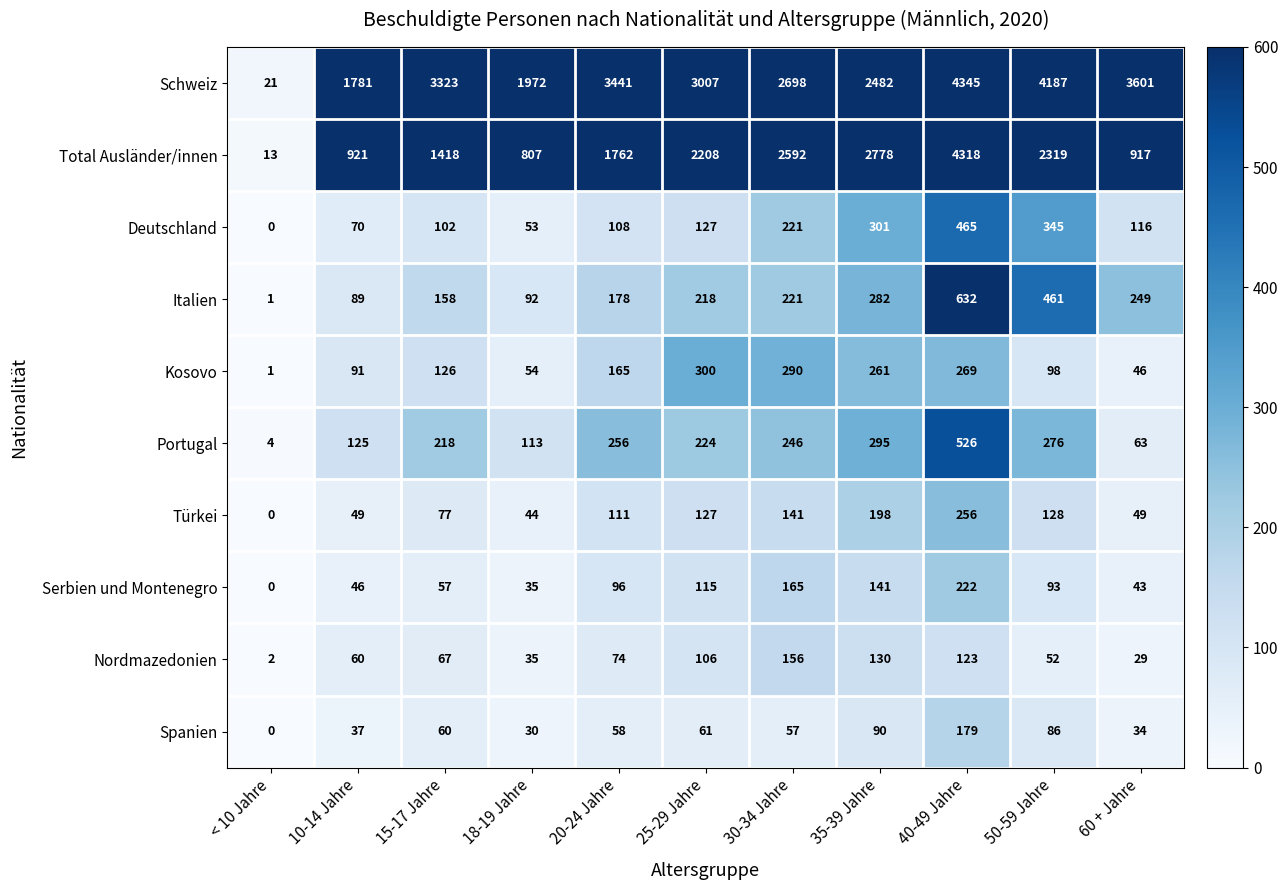

At how many categories does at least one series exceed 1942?

9